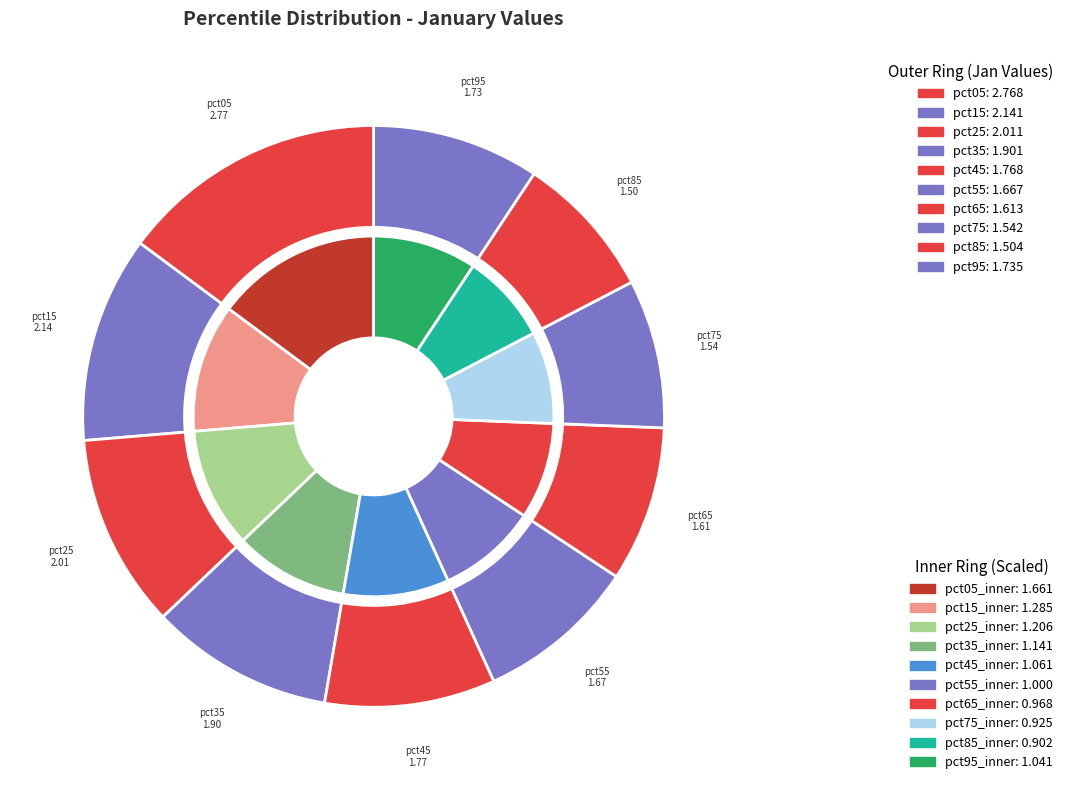

Do pct55 and pct75 together represent more than half of the pie?

No